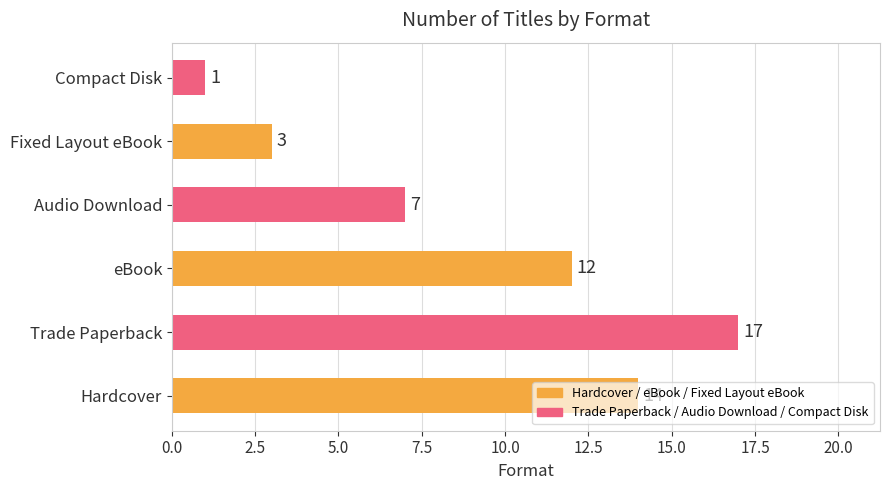

What is the sum of all values?

54